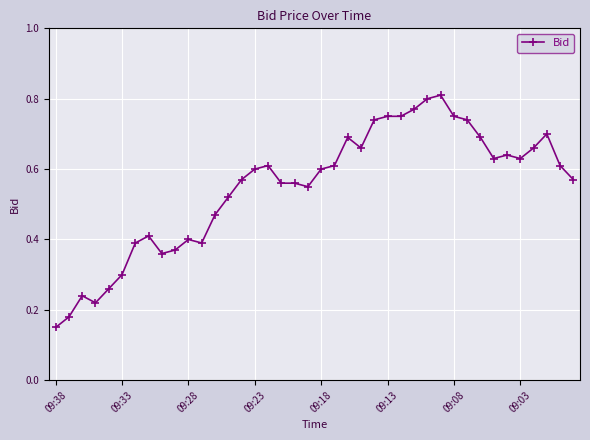

True or false: there are more than 2 points higher than both neighbors.

True